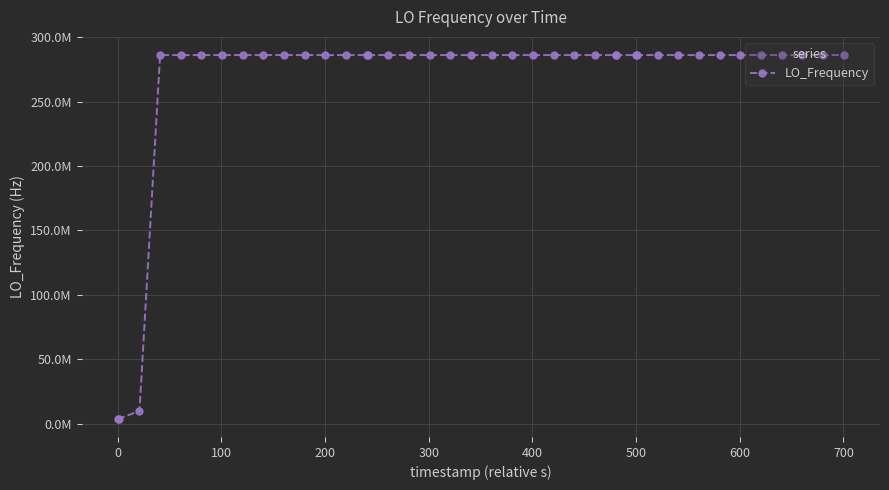

What is the average value?

265038722.7